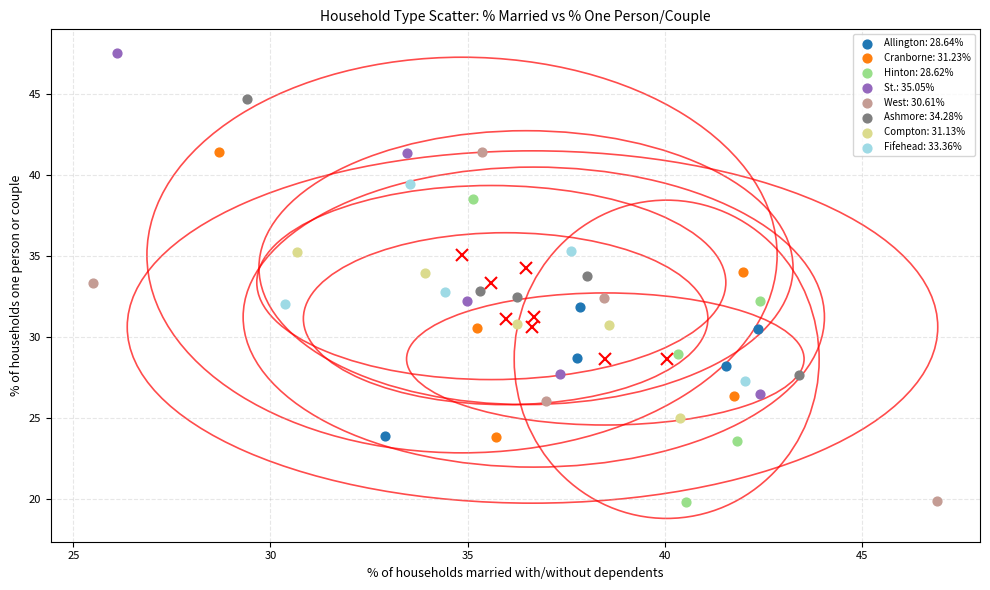

Which series contains the highest Y value?

St.: 35.05%